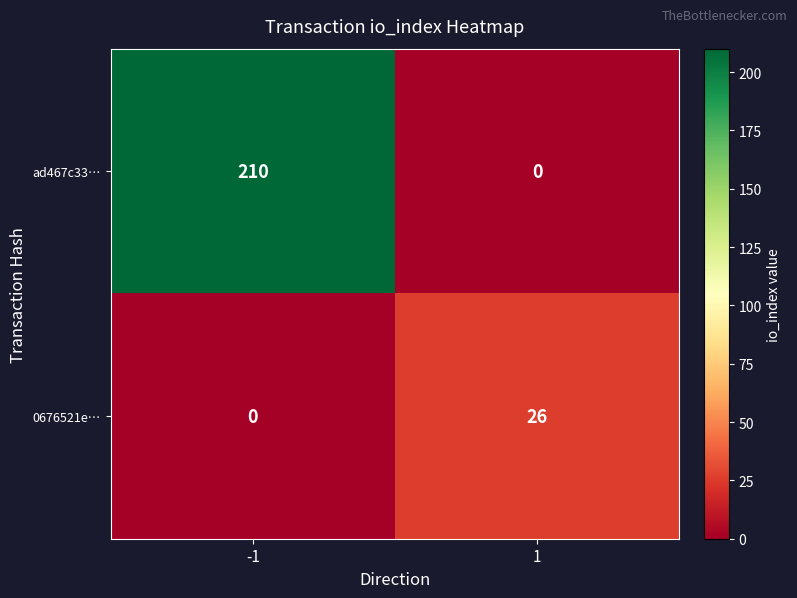

The ad467c33… series shows 143 at -1. True or false?

False